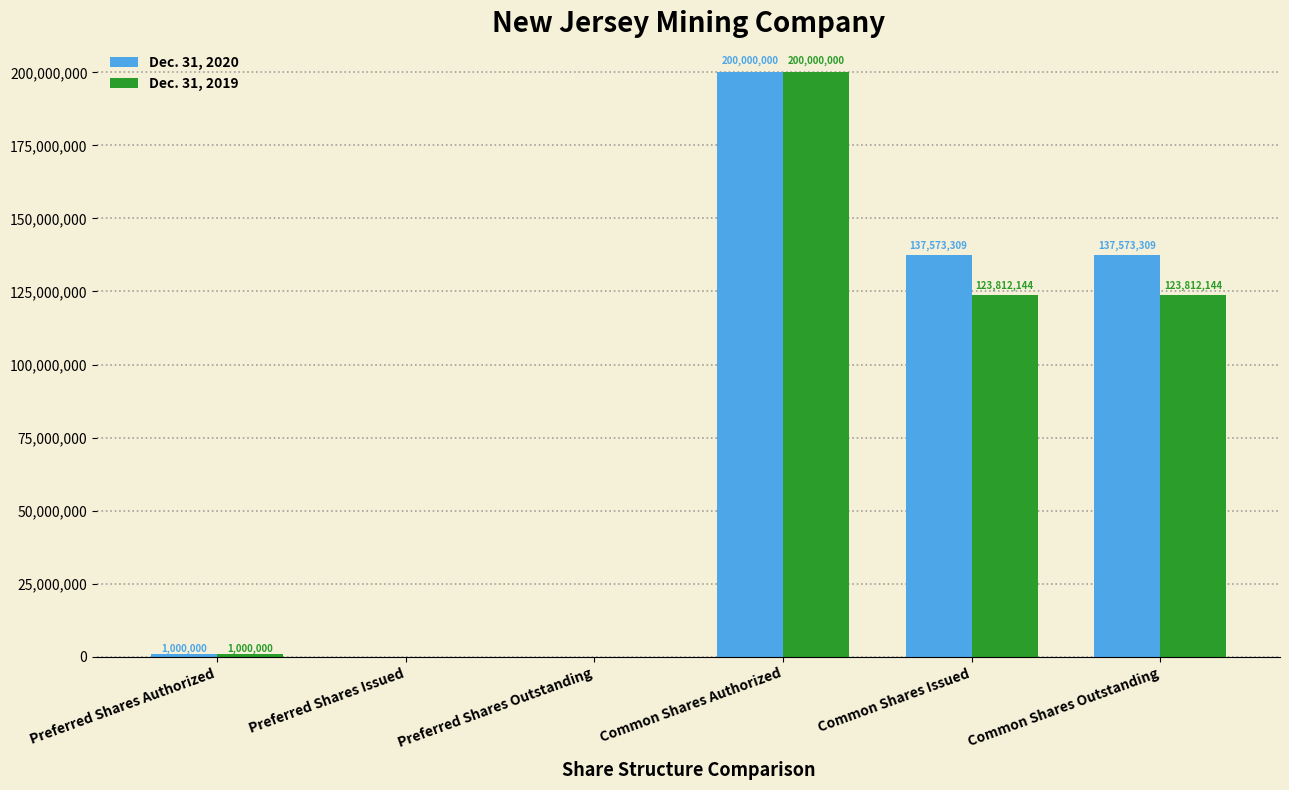

What are all the series names shown in the legend?

Dec. 31, 2020, Dec. 31, 2019